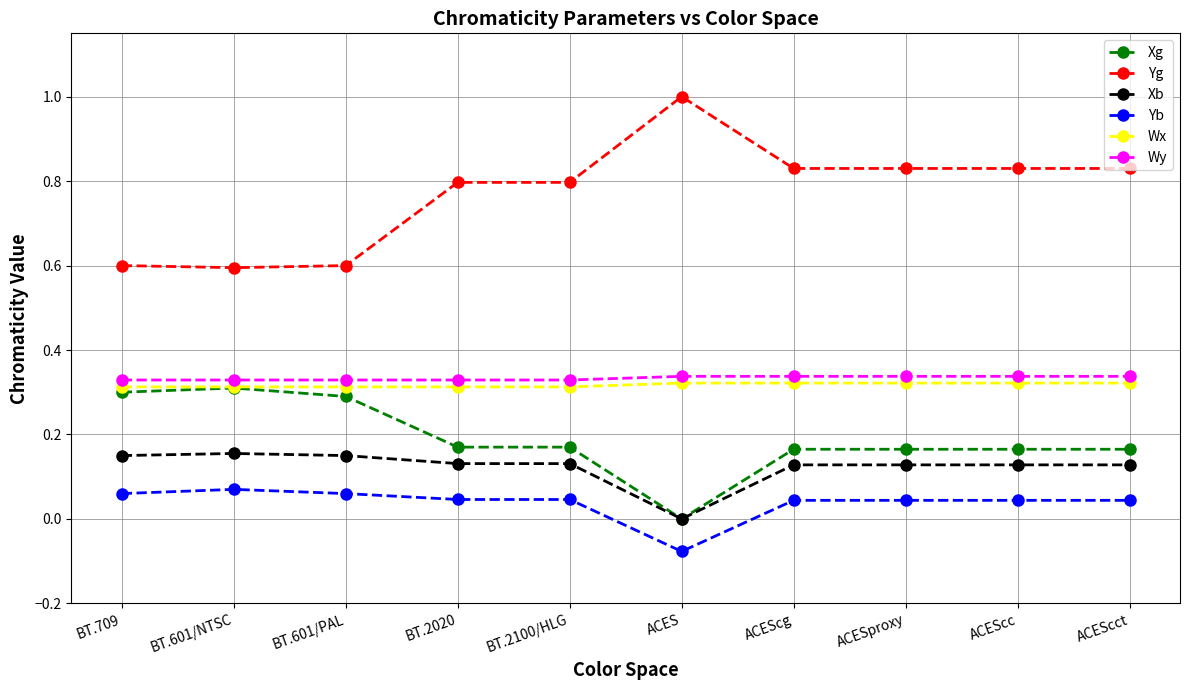

Rank the series by their maximum value, from lowest to highest.

Yb, Xb, Xg, Wx, Wy, Yg